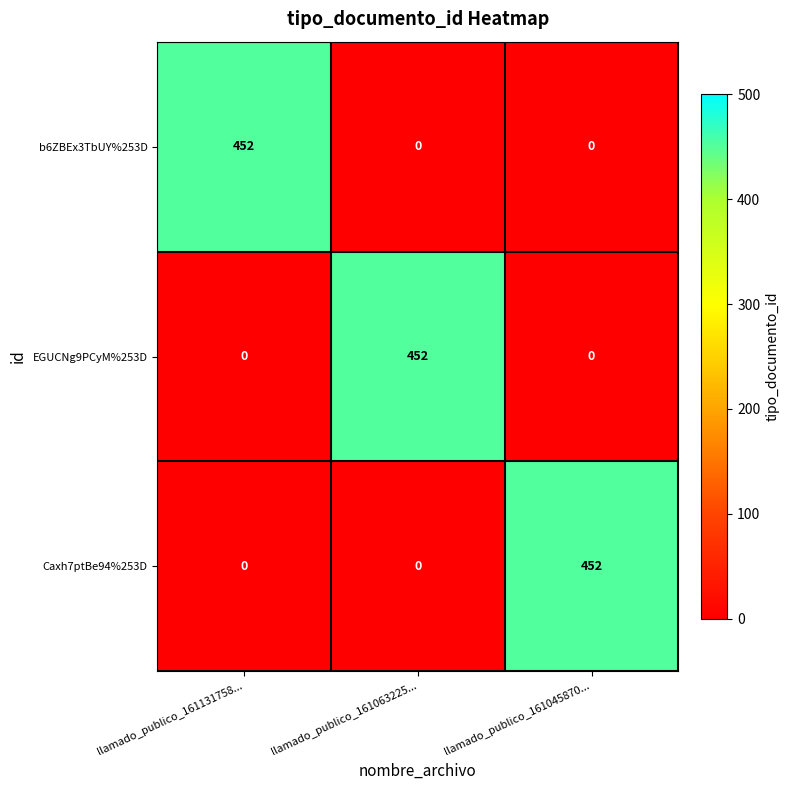

Count the b6ZBEx3TbUY%253D values in the range 0 to 452.

3